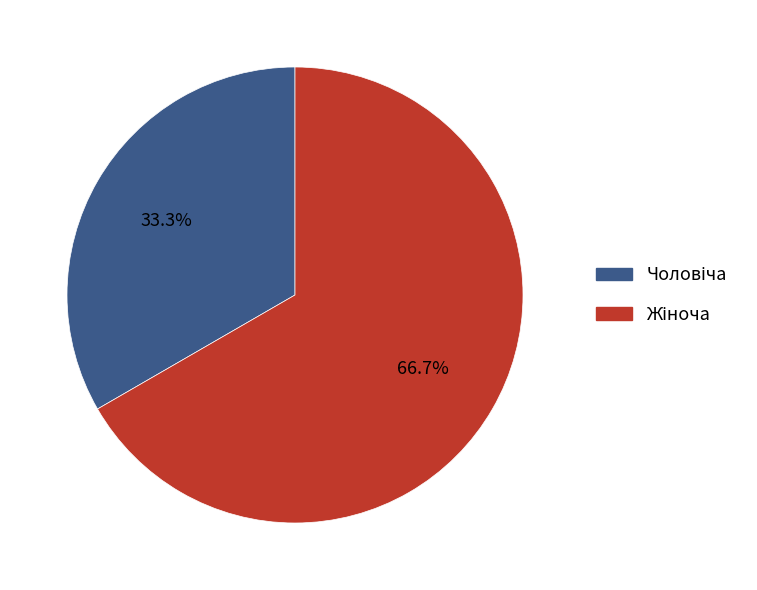

Is there a majority slice in this chart?

Yes